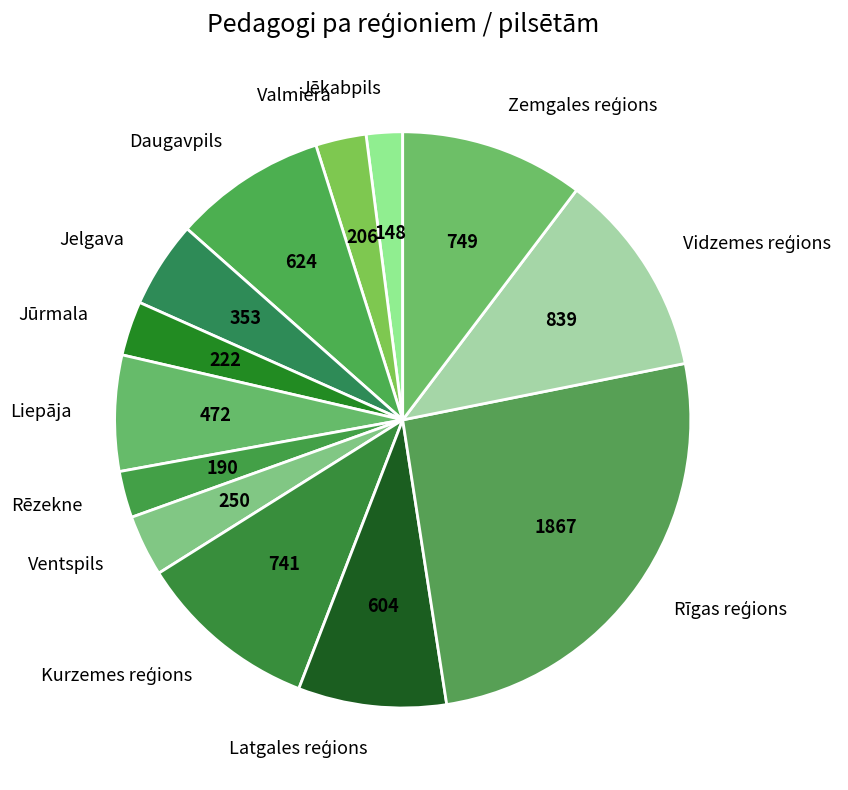

Approximately how many times larger is the value at Daugavpils compared to Jūrmala?

2.8